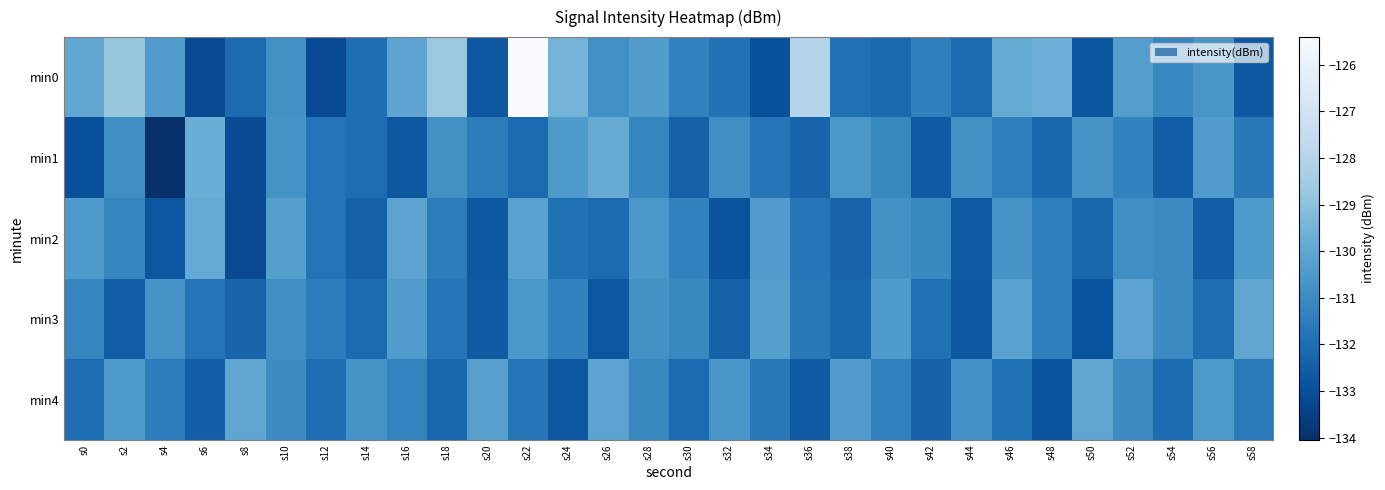

Reading left to right, list all the values displayed in this chart.

min0: s0=-130.0	s2=-128.8	s4=-130.4	s6=-133.1	s8=-132.1	s10=-130.8	s12=-133.1	s14=-132.0	s16=-130.1	s18=-128.7	s20=-132.7	s22=-125.4	s24=-129.5	s26=-130.8	s28=-130.3	s30=-131.3	s32=-131.9	s34=-133.0	s36=-128.0	s38=-131.9	s40=-132.2	s42=-131.4	s44=-132.1	s46=-129.9	s48=-129.7	s50=-132.8	s52=-130.3	s54=-131.2	s56=-130.6	s58=-132.7
min1: s0=-133.0	s2=-130.9	s4=-134.1	s6=-129.7	s8=-133.1	s10=-130.8	s12=-131.8	s14=-132.0	s16=-132.8	s18=-130.8	s20=-131.5	s22=-132.1	s24=-130.5	s26=-129.8	s28=-131.2	s30=-132.4	s32=-130.9	s34=-131.7	s36=-132.3	s38=-130.6	s40=-131.1	s42=-132.6	s44=-130.8	s46=-131.4	s48=-132.2	s50=-130.7	s52=-131.3	s54=-132.5	s56=-130.4	s58=-131.6
min2: s0=-130.5	s2=-131.2	s4=-132.8	s6=-129.9	s8=-133.2	s10=-130.3	s12=-131.8	s14=-132.4	s16=-130.1	s18=-131.5	s20=-132.7	s22=-130.2	s24=-131.9	s26=-132.1	s28=-130.6	s30=-131.3	s32=-132.9	s34=-130.4	s36=-131.7	s38=-132.3	s40=-130.8	s42=-131.1	s44=-132.6	s46=-130.7	s48=-131.4	s50=-132.2	s52=-130.9	s54=-131.0	s56=-132.5	s58=-130.5
min3: s0=-131.2	s2=-132.5	s4=-130.7	s6=-131.8	s8=-132.3	s10=-130.9	s12=-131.5	s14=-132.1	s16=-130.4	s18=-131.7	s20=-132.6	s22=-130.6	s24=-131.3	s26=-132.8	s28=-130.8	s30=-131.1	s32=-132.4	s34=-130.3	s36=-131.6	s38=-132.2	s40=-130.5	s42=-131.9	s44=-132.7	s46=-130.2	s48=-131.4	s50=-132.9	s52=-130.1	s54=-131.0	s56=-132.0	s58=-130.0
min4: s0=-132.0	s2=-130.5	s4=-131.5	s6=-132.5	s8=-130.0	s10=-131.0	s12=-132.0	s14=-130.8	s16=-131.2	s18=-132.2	s20=-130.2	s22=-131.8	s24=-132.8	s26=-130.1	s28=-131.1	s30=-132.1	s32=-130.6	s34=-131.6	s36=-132.6	s38=-130.4	s40=-131.4	s42=-132.4	s44=-130.9	s46=-131.9	s48=-132.9	s50=-130.0	s52=-131.0	s54=-132.0	s56=-130.5	s58=-131.5